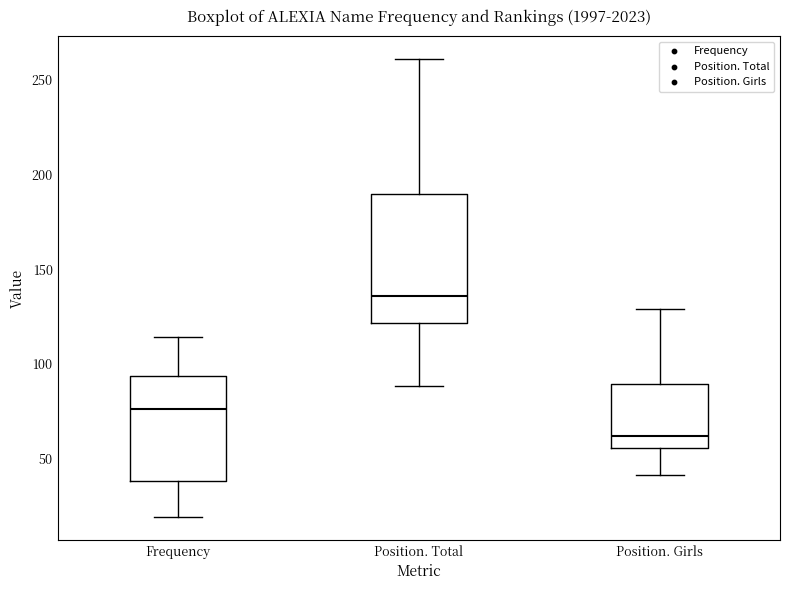

Reading left to right, read every box against the y-axis: the position of its median line, the range the box covers, and the ends of its whiskers. The values are not printed on the chart, so give them approximately, as read against the axis.

Frequency: median 75, box 40 to 95, whiskers 20 to 115
Position. Total: median 135, box 120 to 190, whiskers 90 to 260
Position. Girls: median 60, box 55 to 90, whiskers 40 to 130